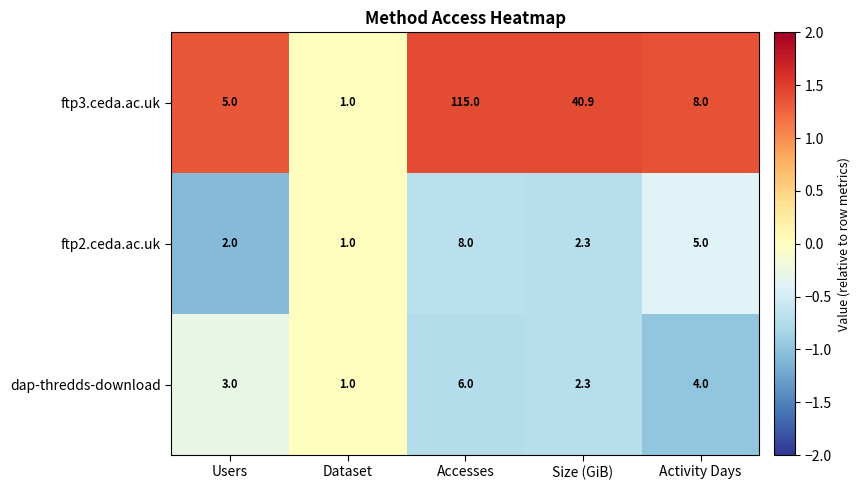

At which category is the sum across all series the highest?

Accesses